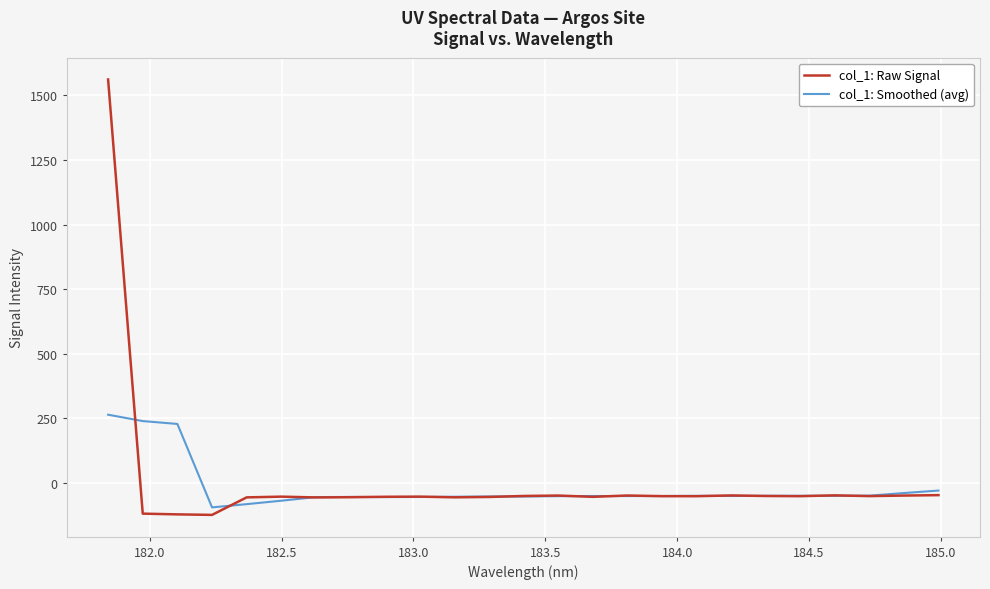

What are all the series names shown in the legend?

col_1: Raw Signal, col_1: Smoothed (avg)